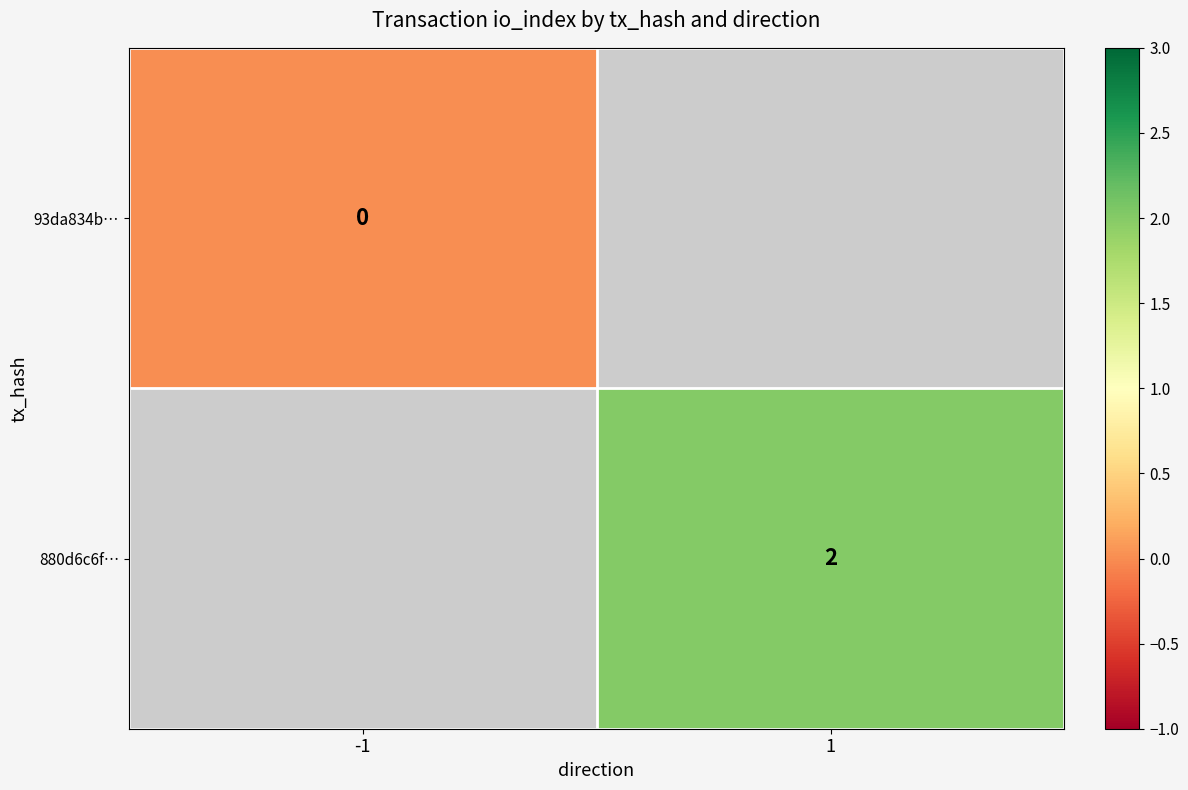

The value of 880d6c6f… at 1 is 2. True or false?

True